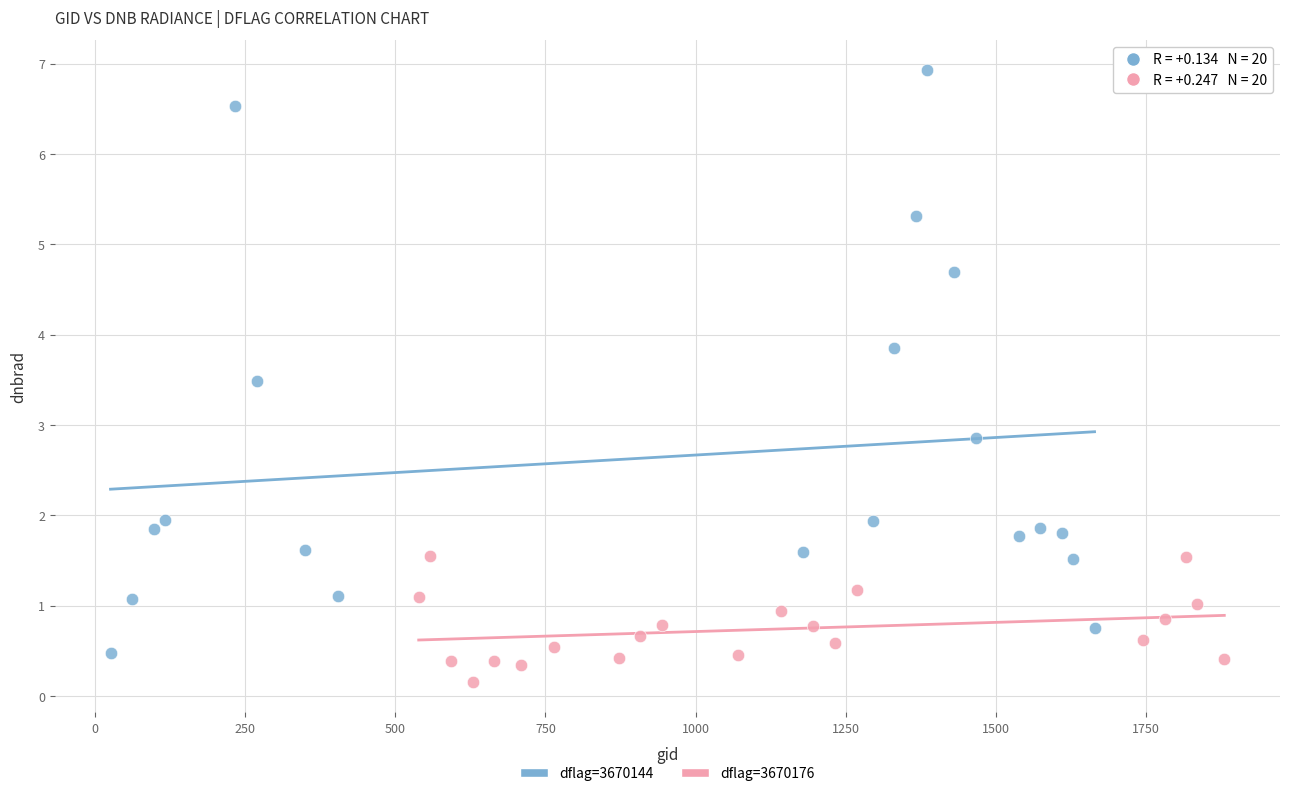

Which series reaches the minimum Y coordinate?

dflag=3670176